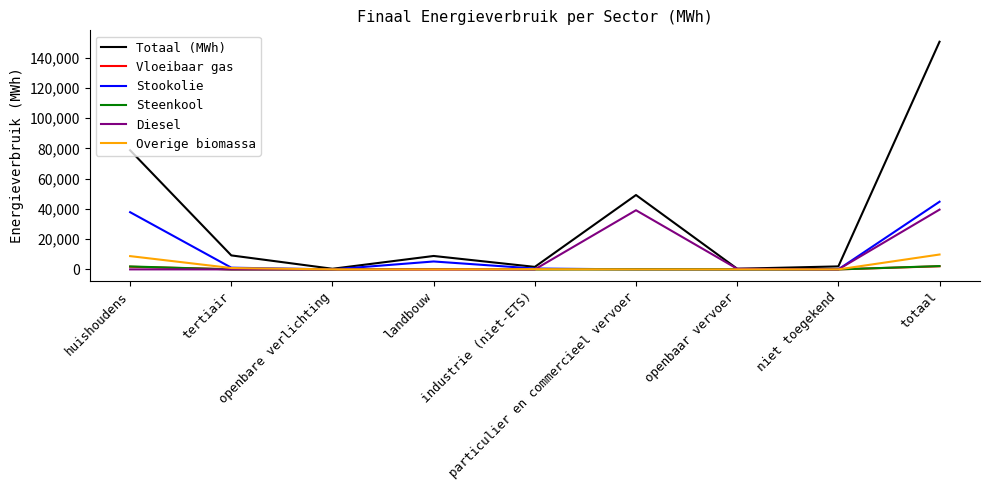

The Steenkool series shows 0.0 at niet toegekend. True or false?

True